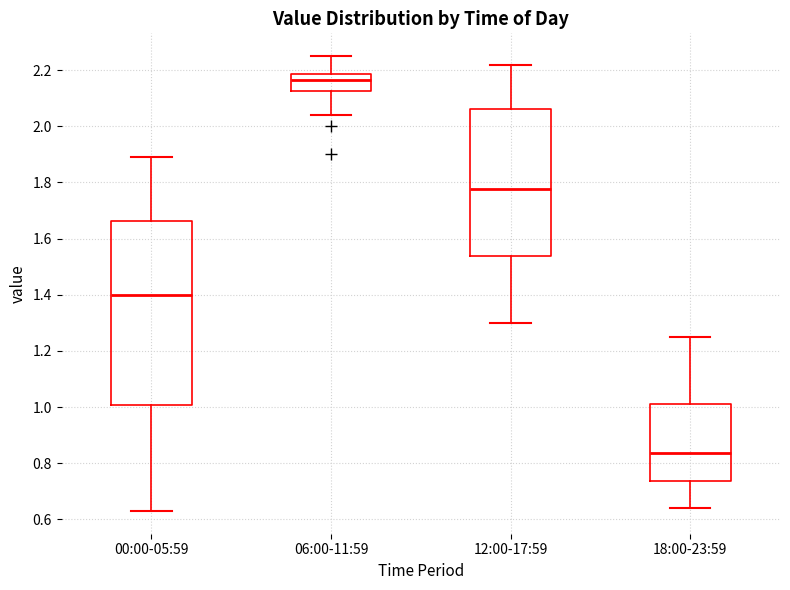

Where does the upper whisker of the box for 12:00-17:59 end on the y-axis? The values are not printed on the chart, so give them approximately, as read against the axis.

2.22